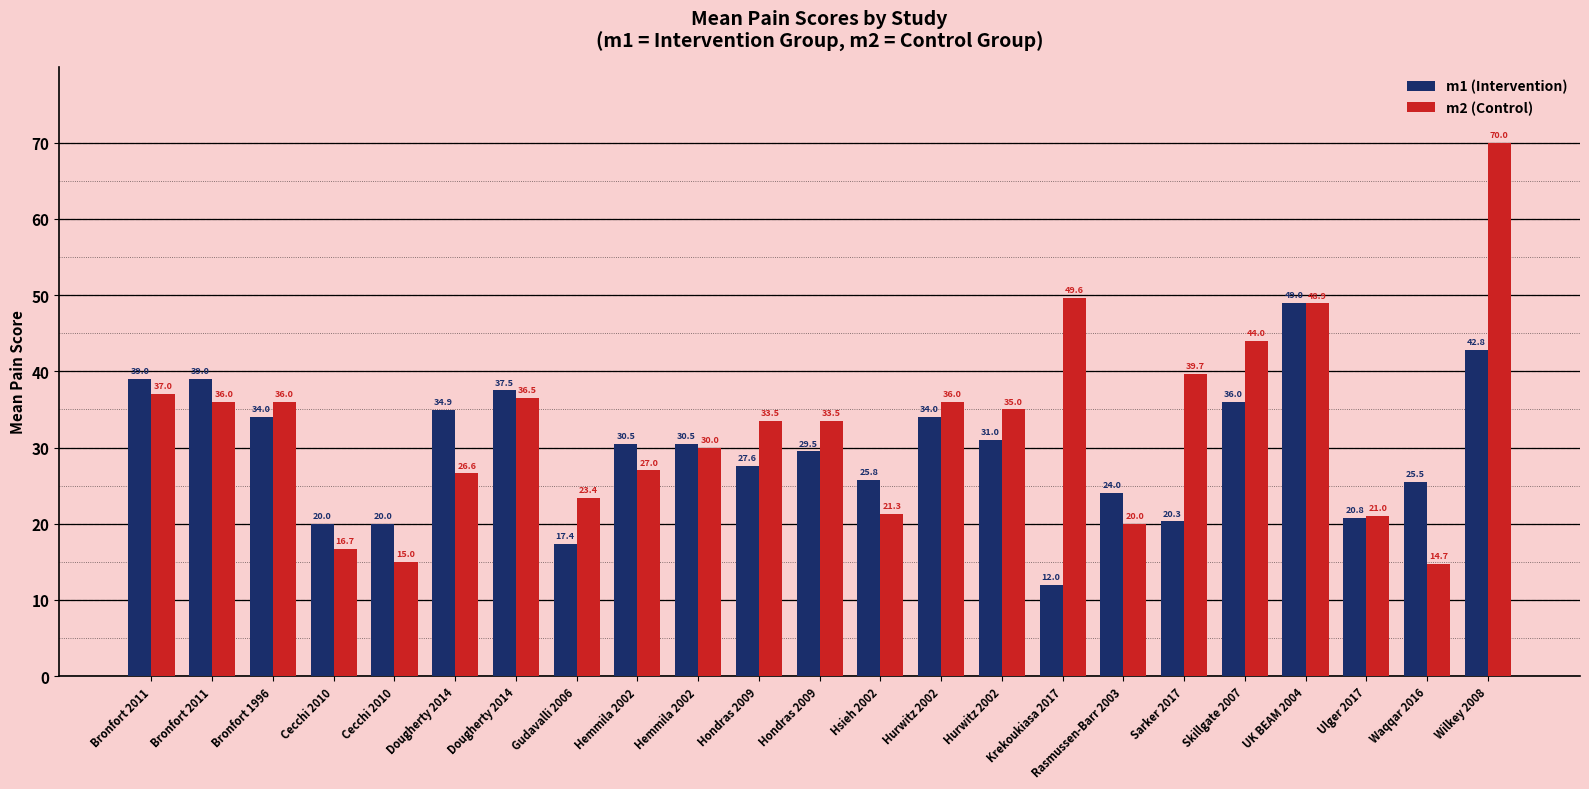

How many groups of bars are there?

23